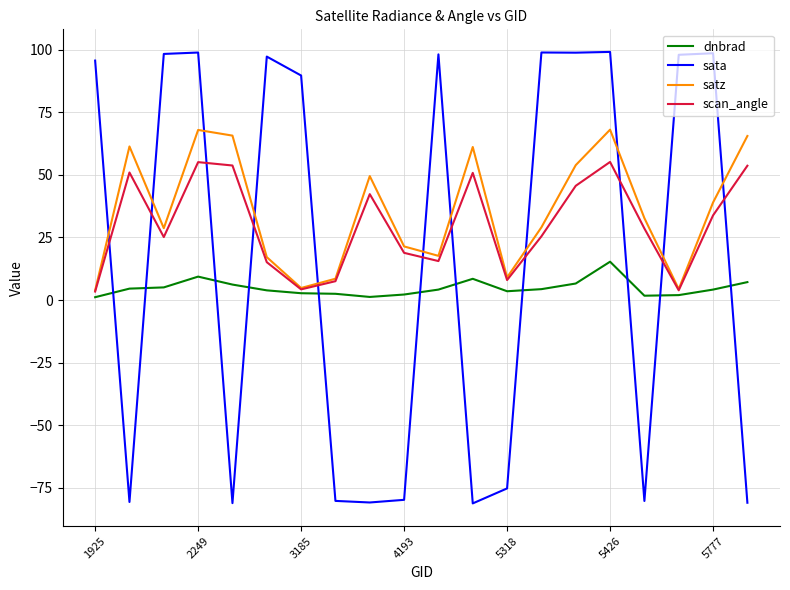

Which series has the largest total across all categories?

satz